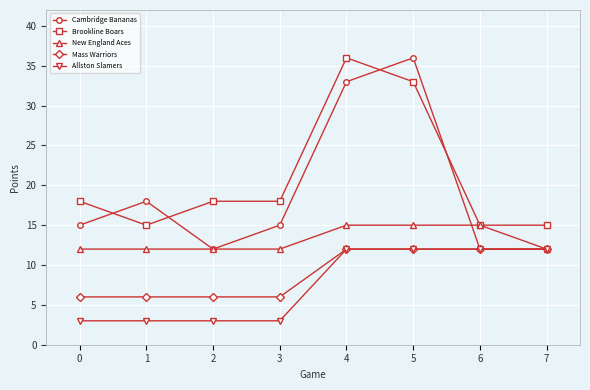

Between 2 and 7, which series saw the biggest shift?

Allston Slamers